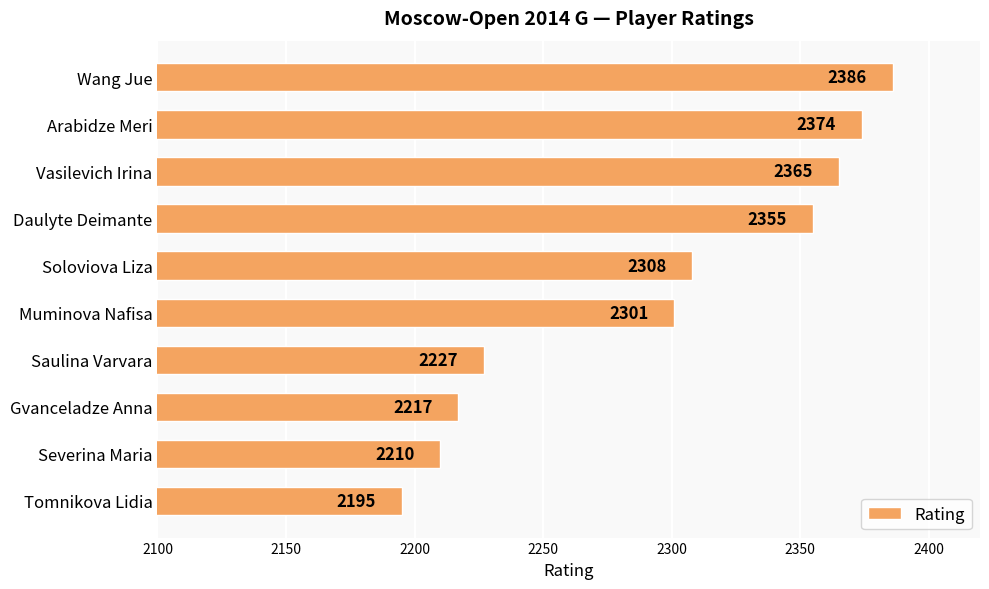

Where is the data nearest to the value 2290?

Muminova Nafisa